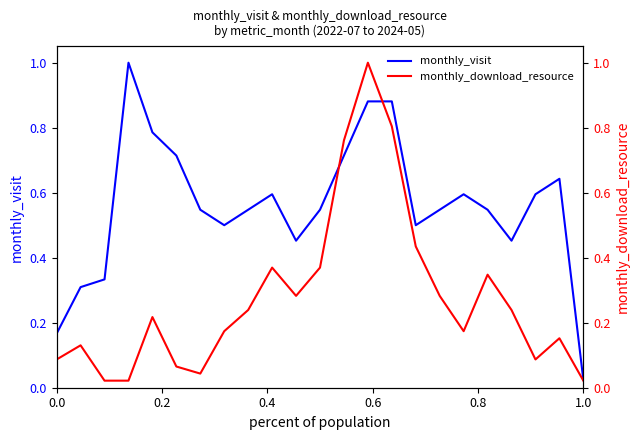

Which series has the largest total across all categories?

monthly_visit